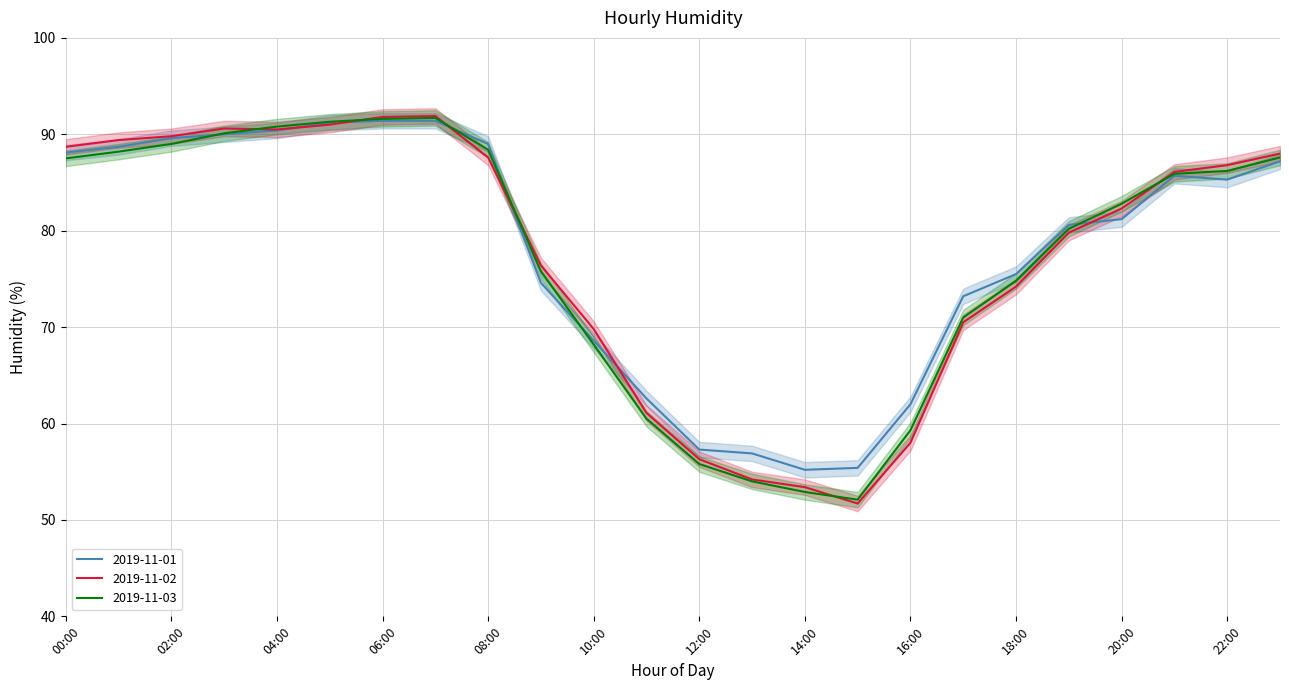

Does the chart have visible grid lines?

Yes